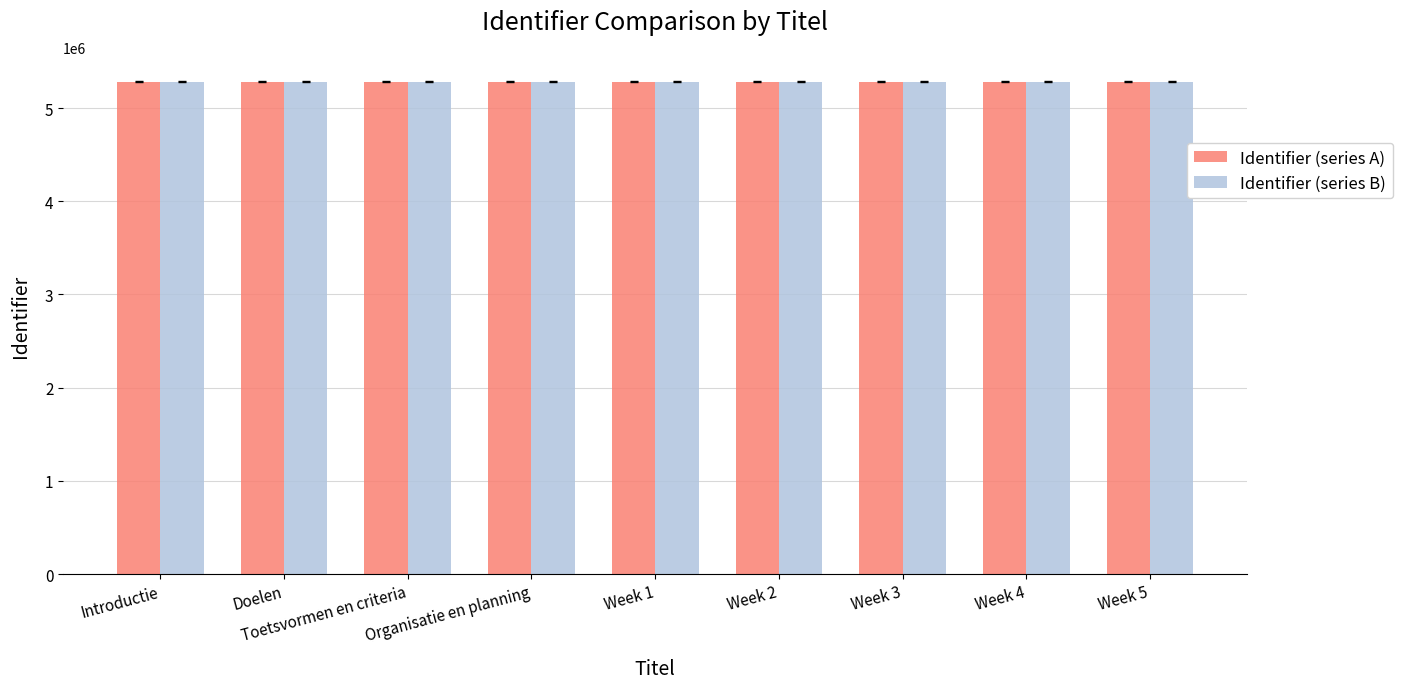

What is the spread (max minus min) of values at Organisatie en planning?

17